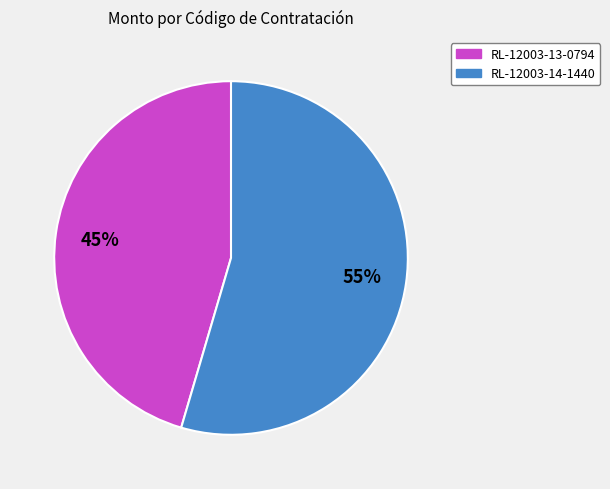

How many segments does this pie chart have?

2